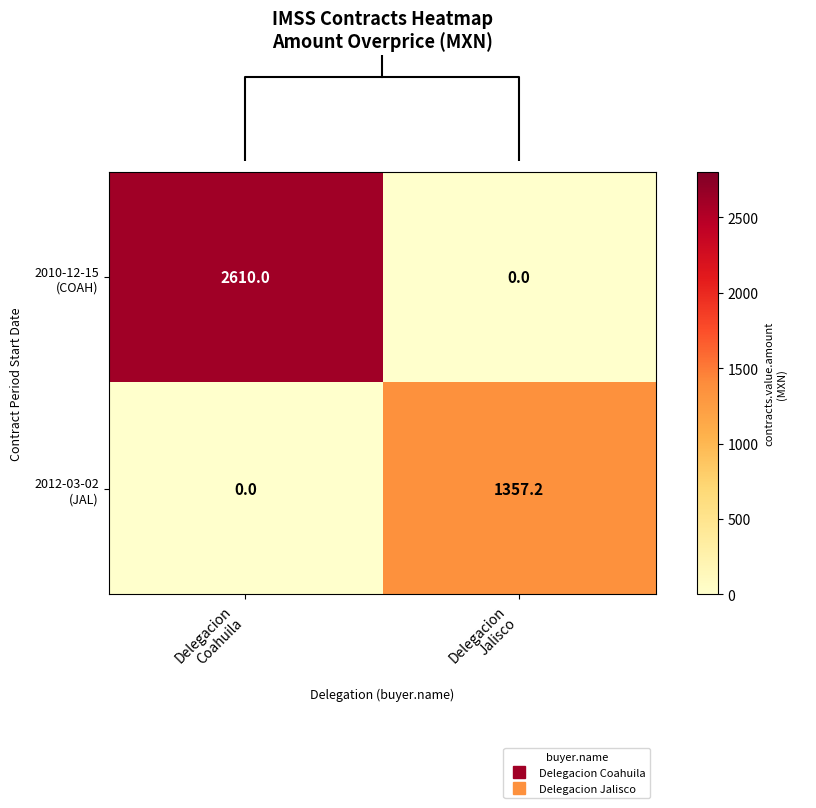

List the series in order of their peak value, highest first.

2010-12-15 (COAH), 2012-03-02 (JAL)